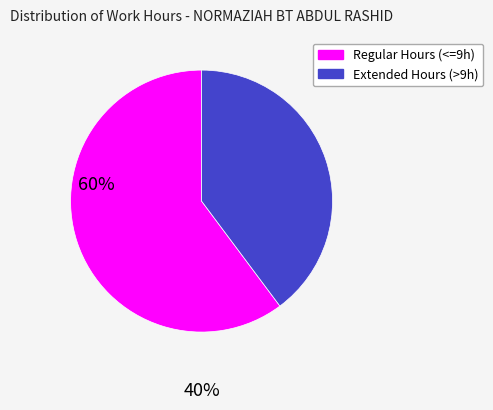

Does any single category account for the majority?

Yes